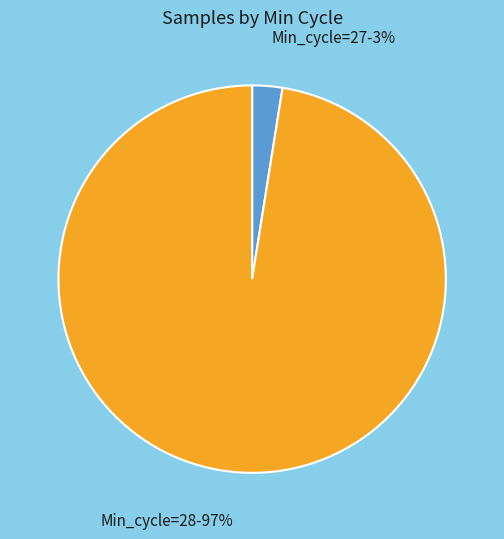

How many slices are in this pie chart?

2